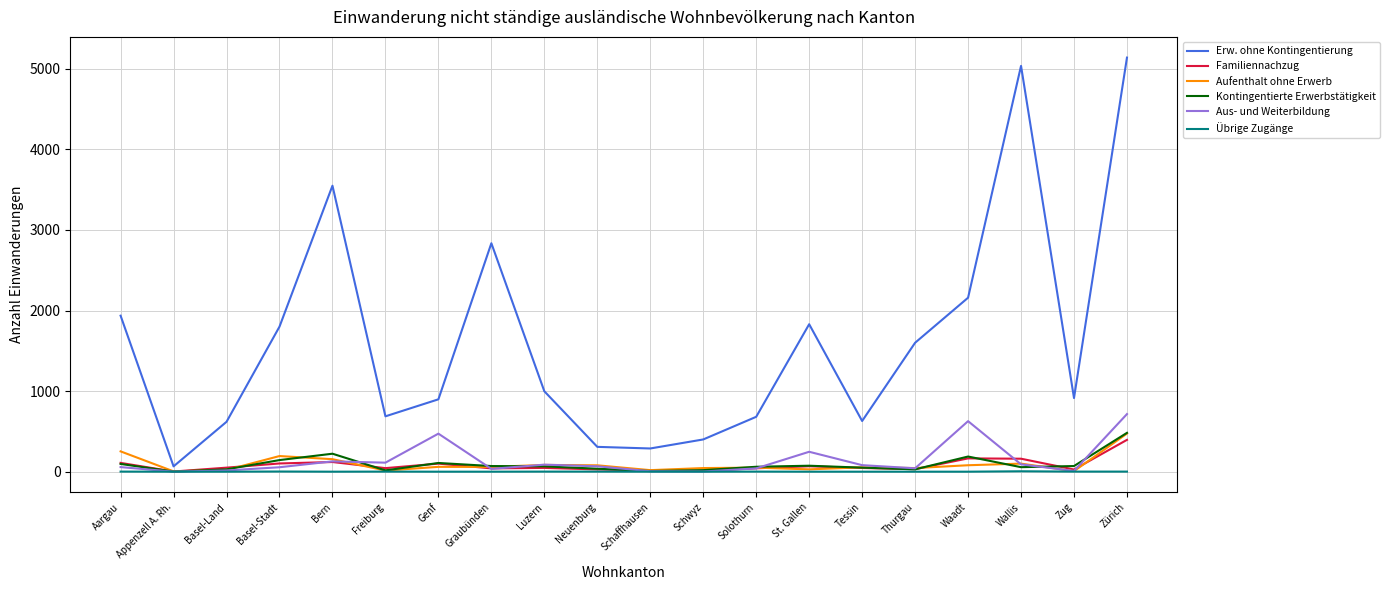

Which series changed the most between Graubünden and Zug?

Erw. ohne Kontingentierung